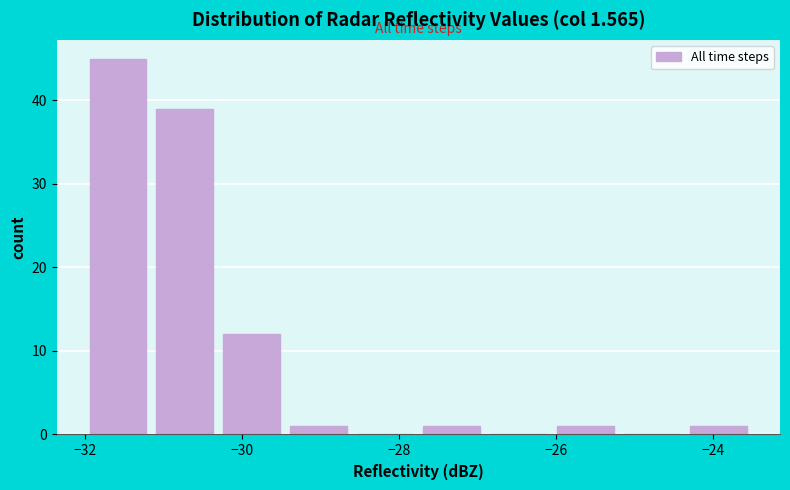

How tall is the bar that spans -24.35 to -23.50 on the x-axis? Neither the bar edges nor the heights are printed on the chart, so give them approximately, as read against the axes.

1